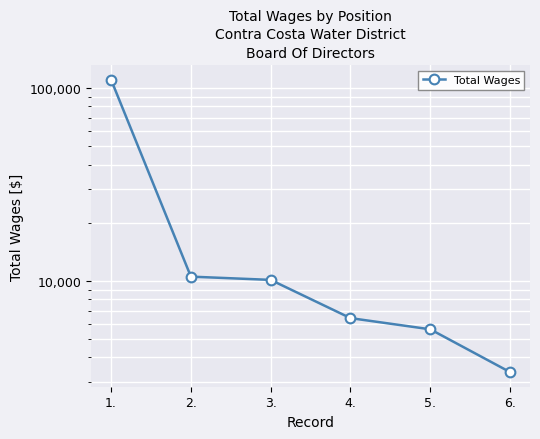

Is it true that the value at 4. is 6400?

True